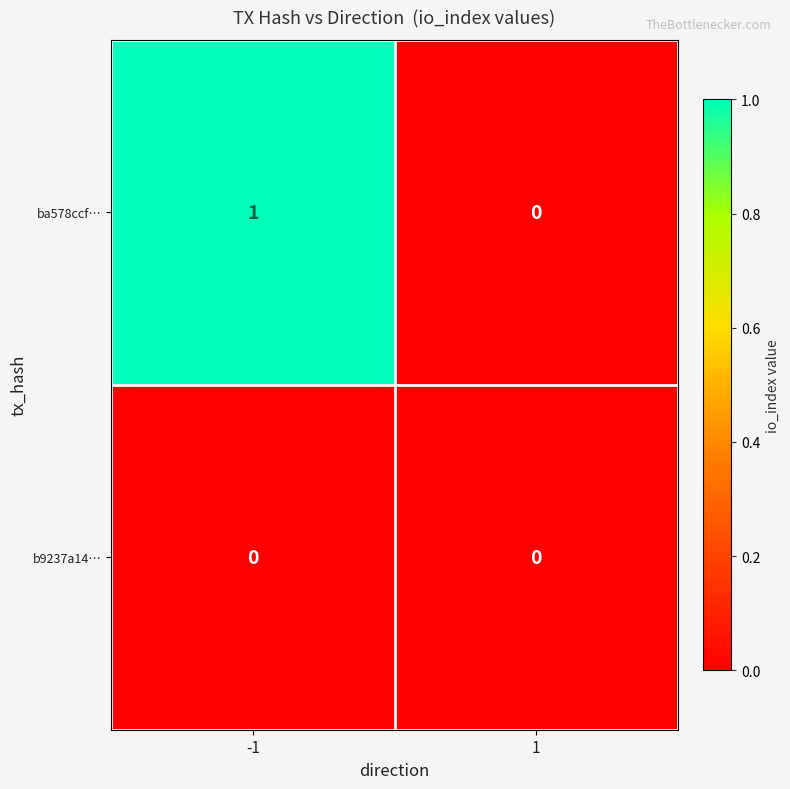

Between -1 and 1, which series saw the biggest shift?

ba578ccf…